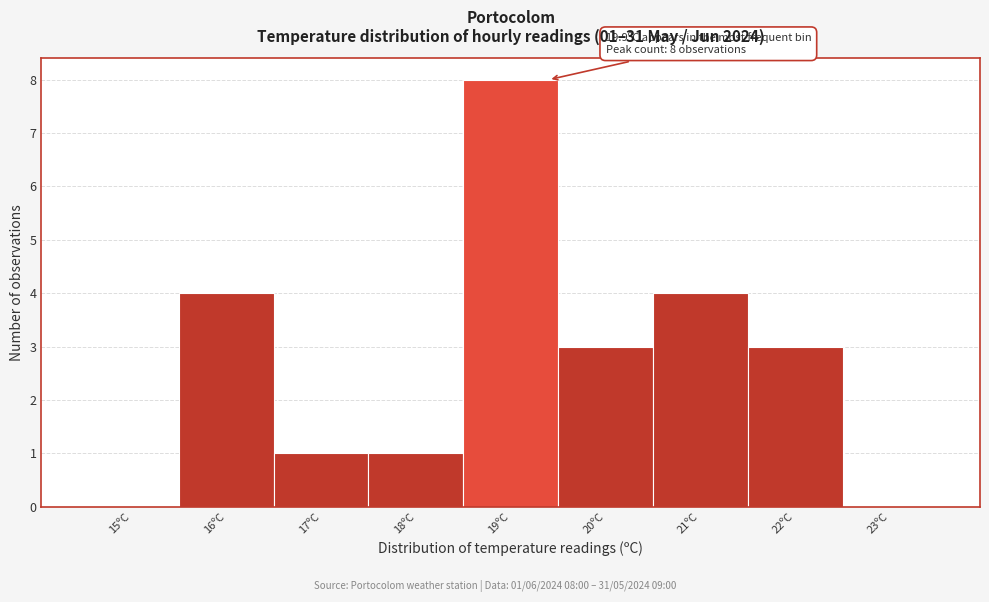

Reading left to right, what are all the values shown in this chart?

15ºC=0	16ºC=4	17ºC=1	18ºC=1	19ºC=8	20ºC=3	21ºC=4	22ºC=3	23ºC=0